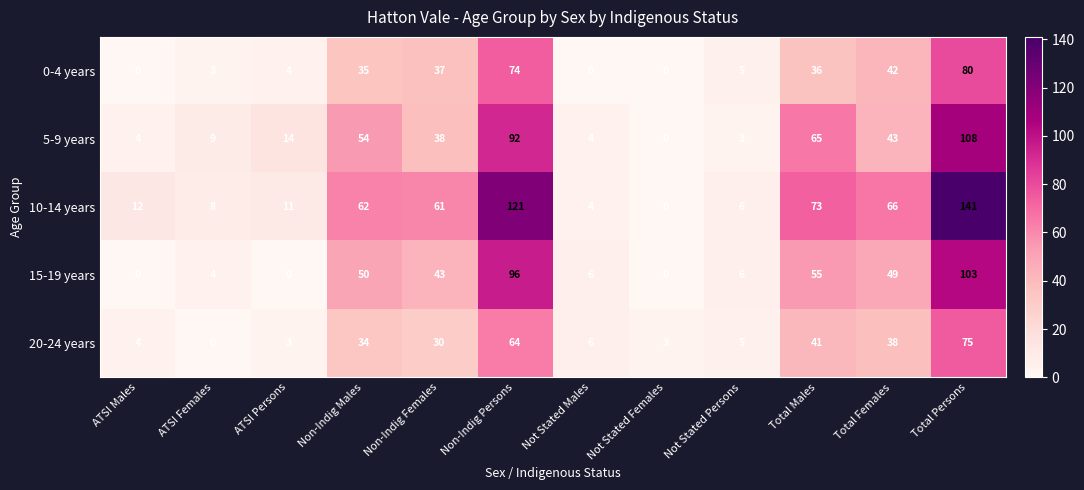

Is the value of 0-4 years at Not Stated Persons greater than the value of 10-14 years at Total Males?

No